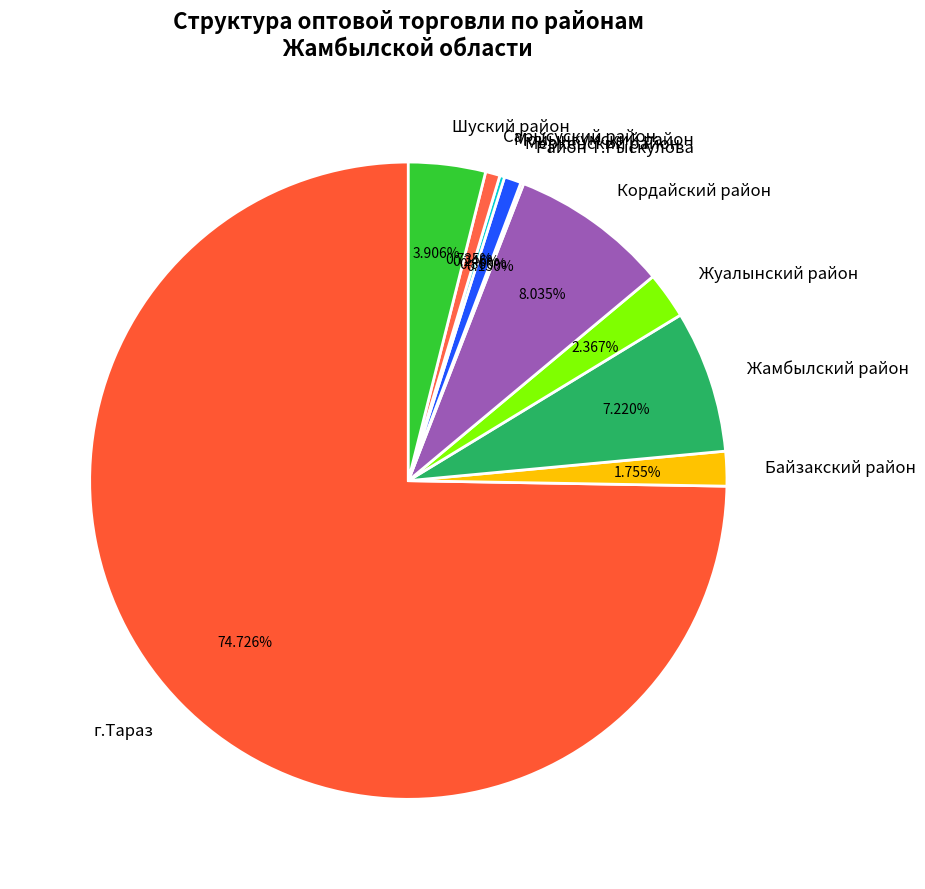

What is the largest slice in the pie chart?

г.Тараз